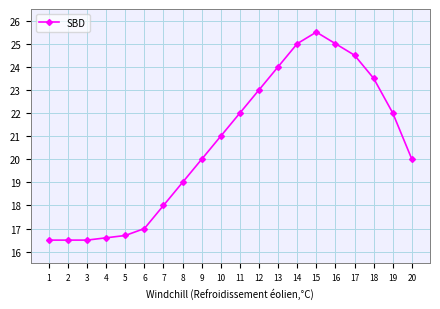

The value at 11 is 22.0. True or false?

True